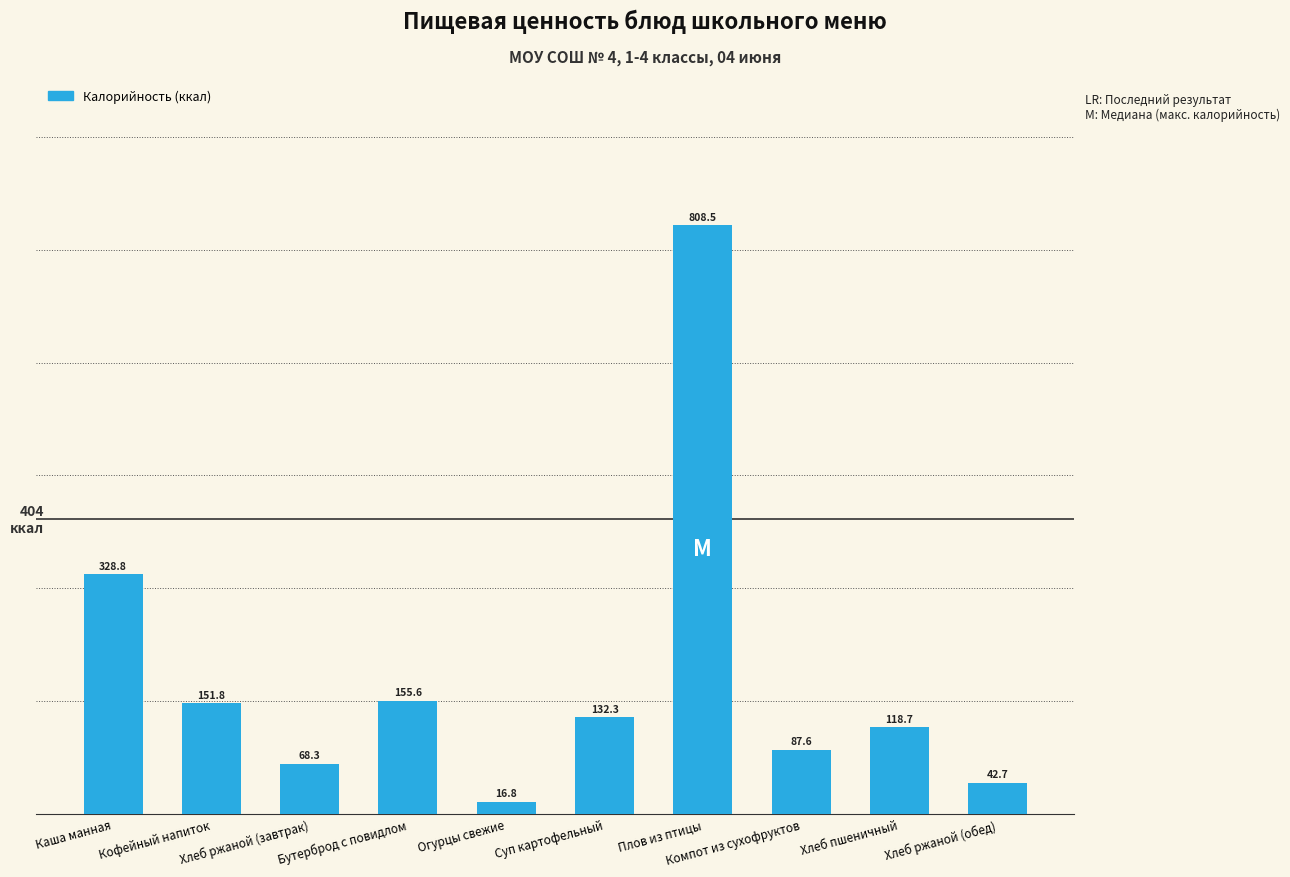

Does the chart contain stacked bars?

No